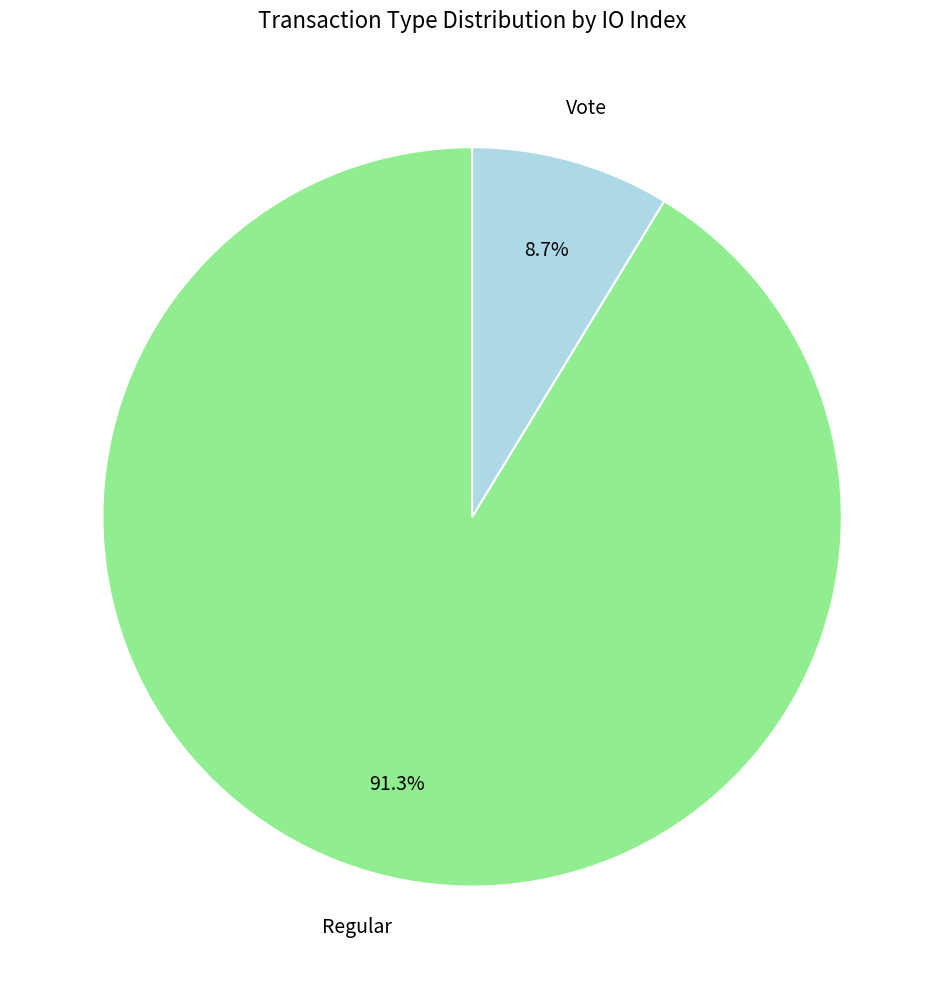

Does Vote represent more than half of the total?

No